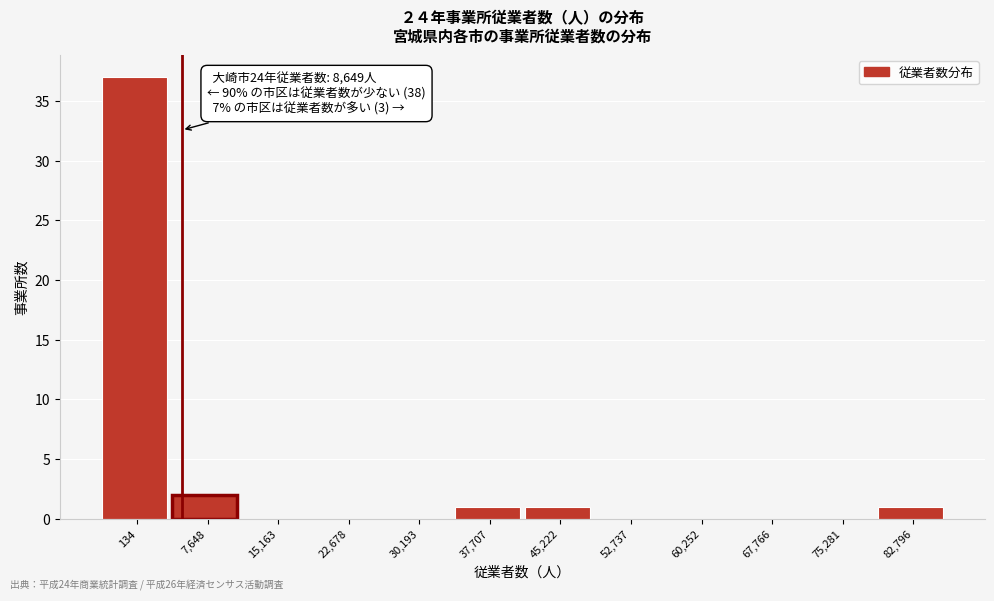

Reading left to right, extract all data points from this chart.

134=37	7,648=2	15,163=0	22,678=0	30,193=0	37,707=1	45,222=1	52,737=0	60,252=0	67,766=0	75,281=0	82,796=1